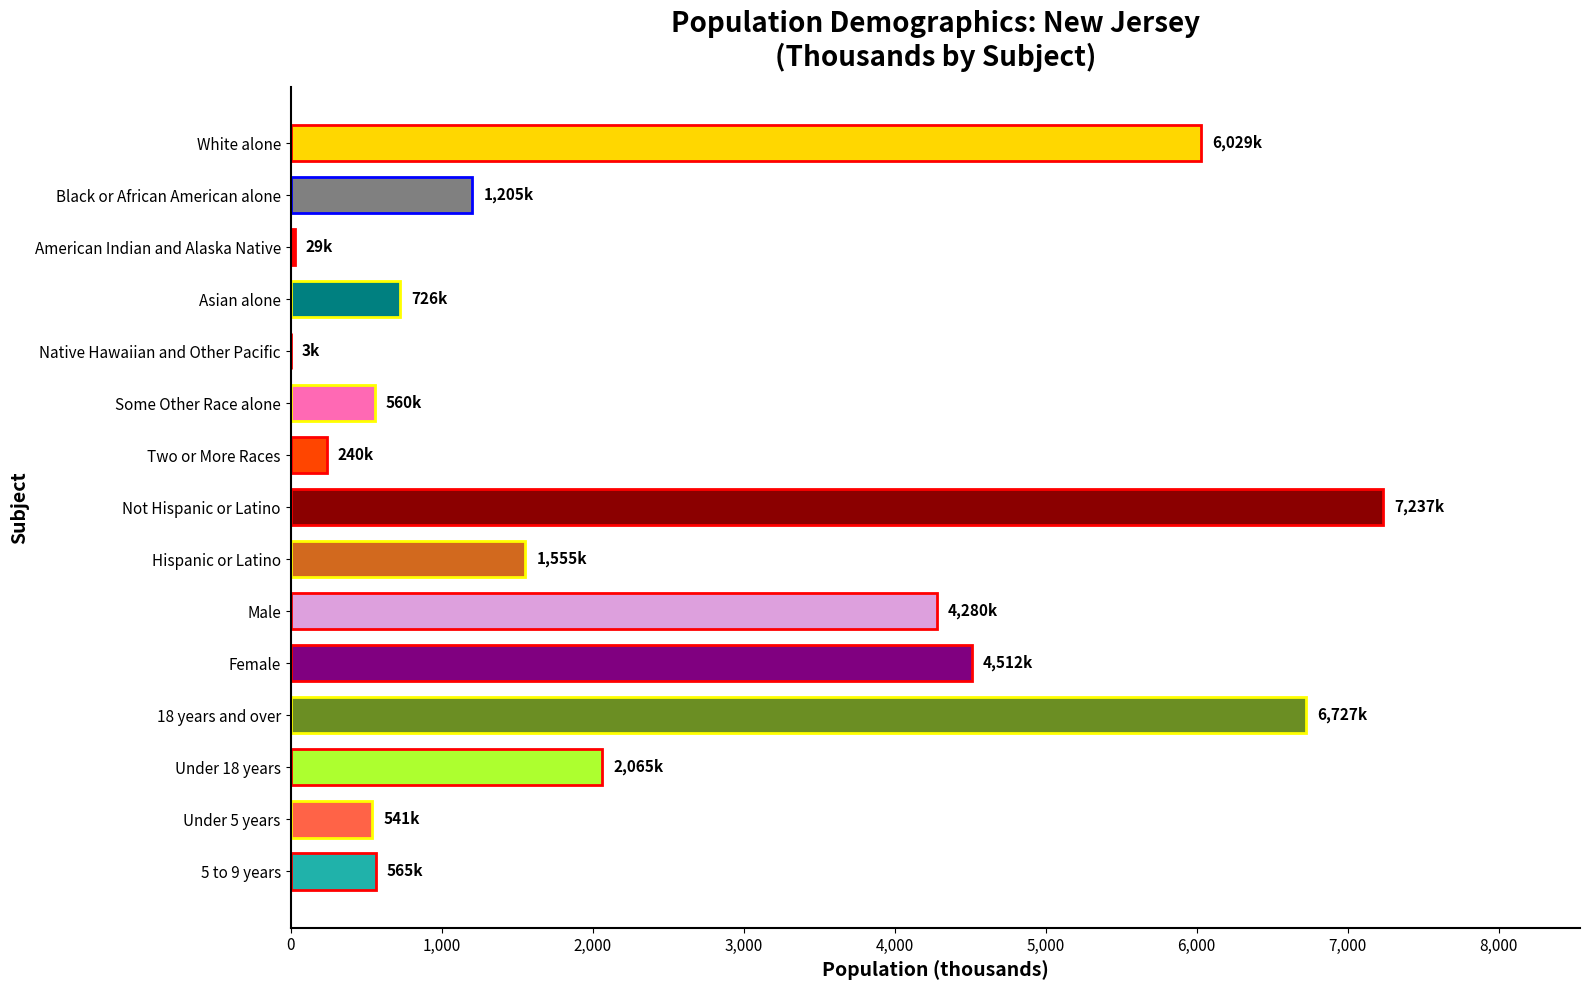

Which has a higher value, Two or More Races or Not Hispanic or Latino?

Not Hispanic or Latino